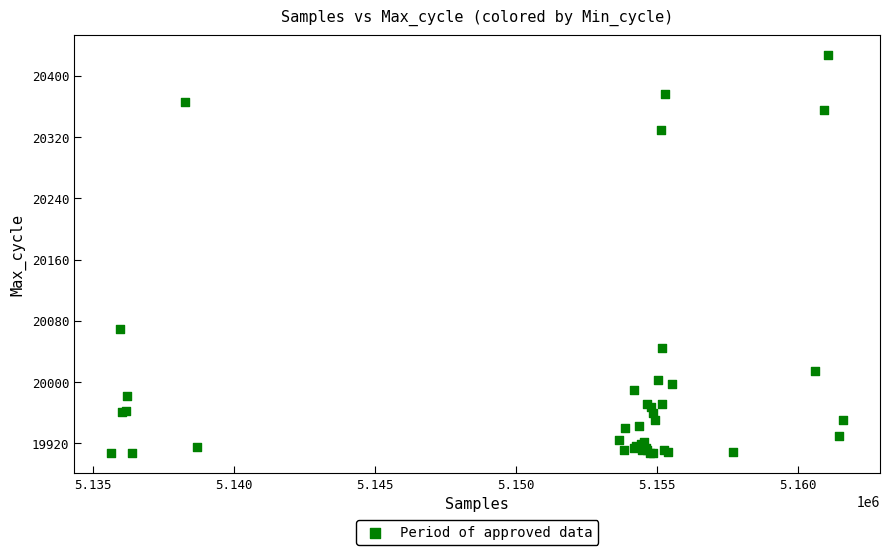

What Y value in the scatter plot is closest to 20167?

20069